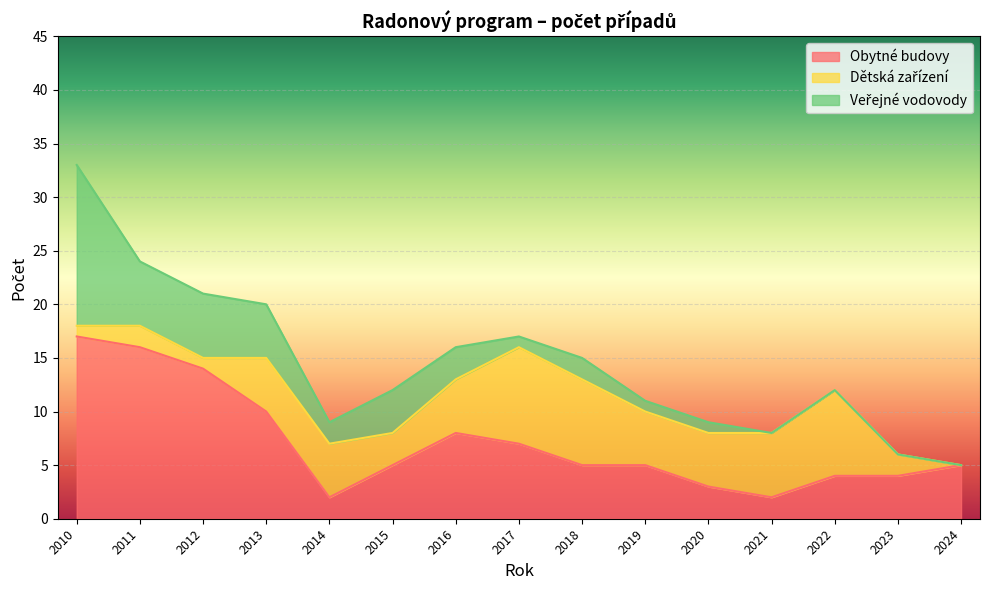

Is the value of Dětská zařízení at 2020 greater than the value of Veřejné vodovody at 2012?

No